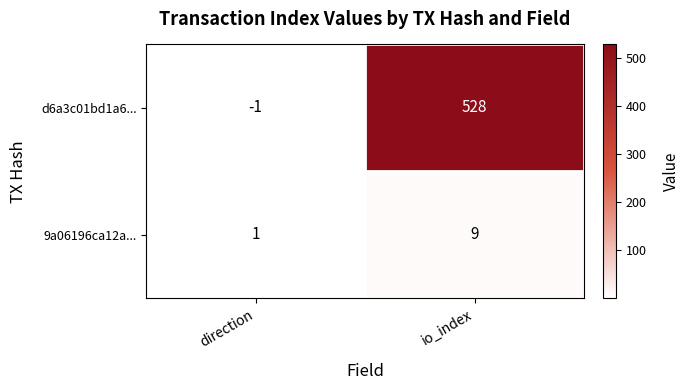

Reading left to right, transcribe all the data shown in this chart.

d6a3c01bd1a6...: -1	528
9a06196ca12a...: 1	9